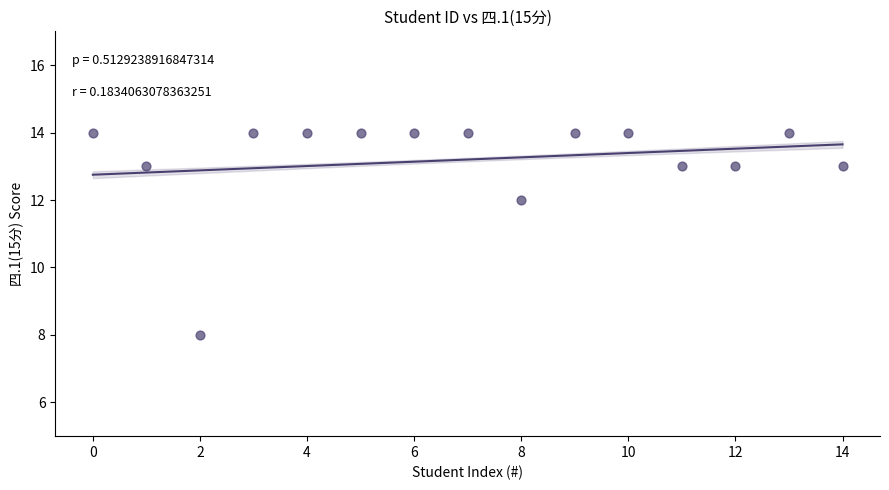

What Y value in the scatter plot is closest to 11?

12